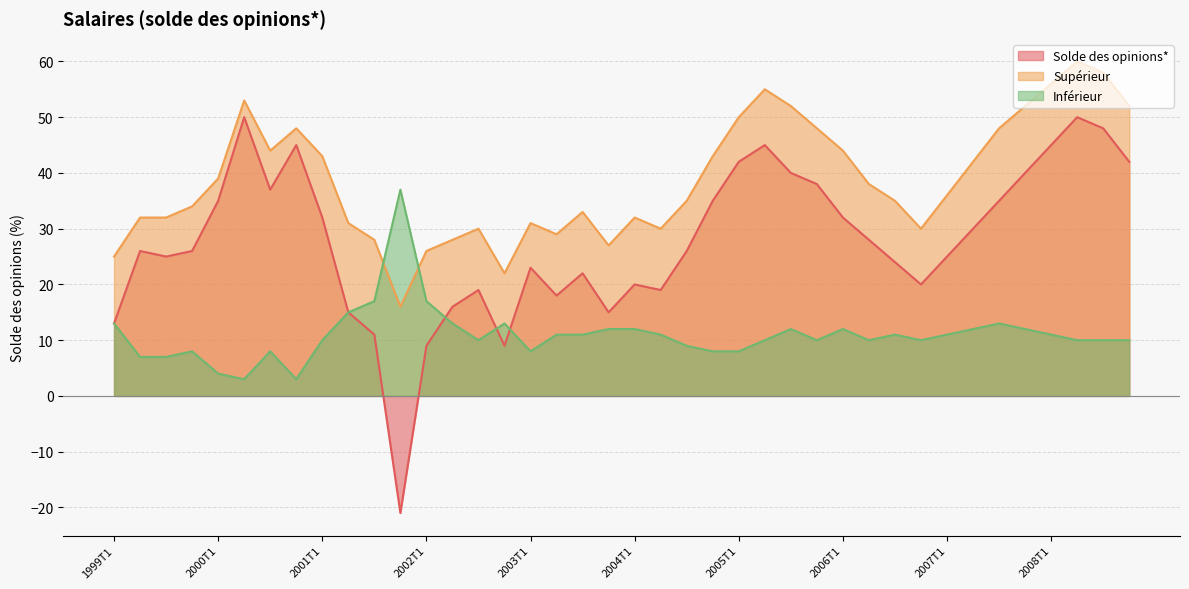

What position from the left is 2008T3?

39